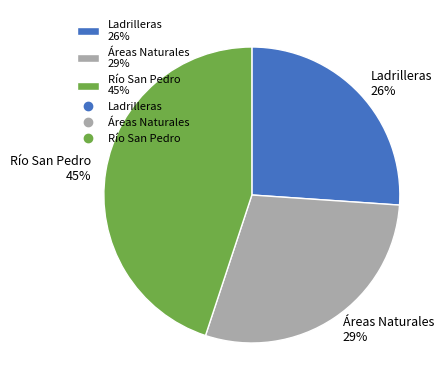

To the nearest percent, what portion does Río San Pedro represent?

45%